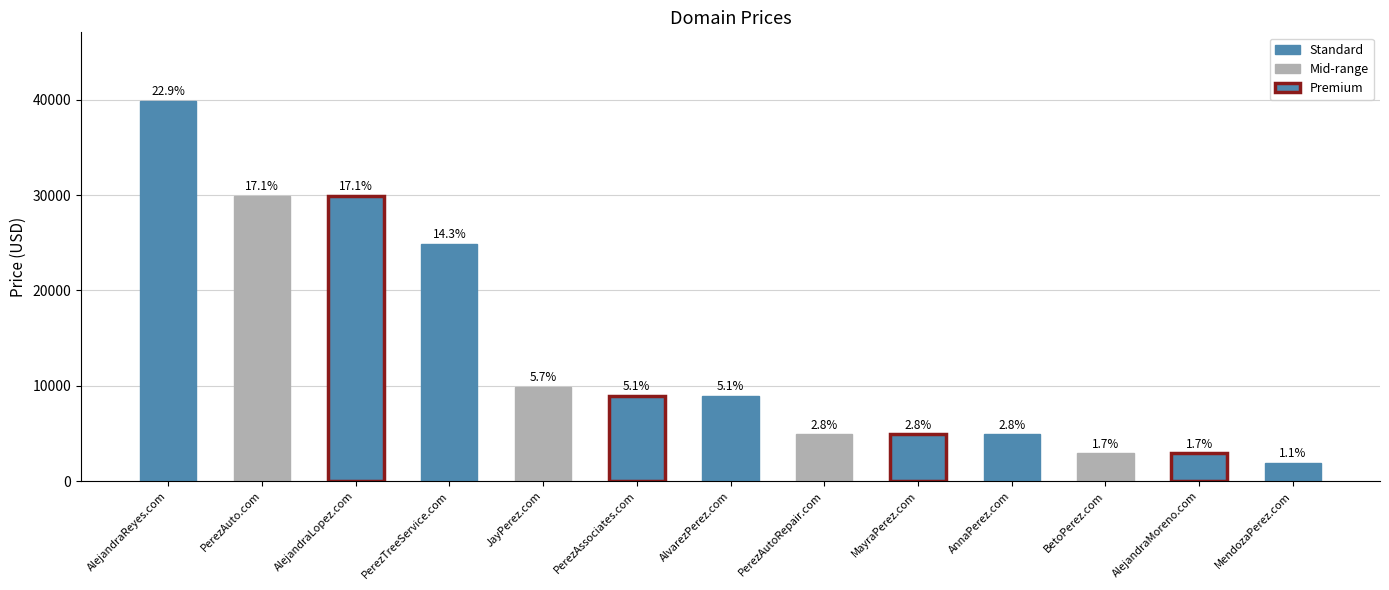

How many bars are there in total?

13